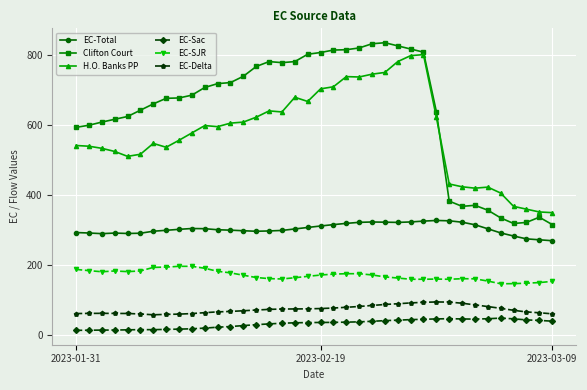

Which series has the widest spread of values?

Clifton Court